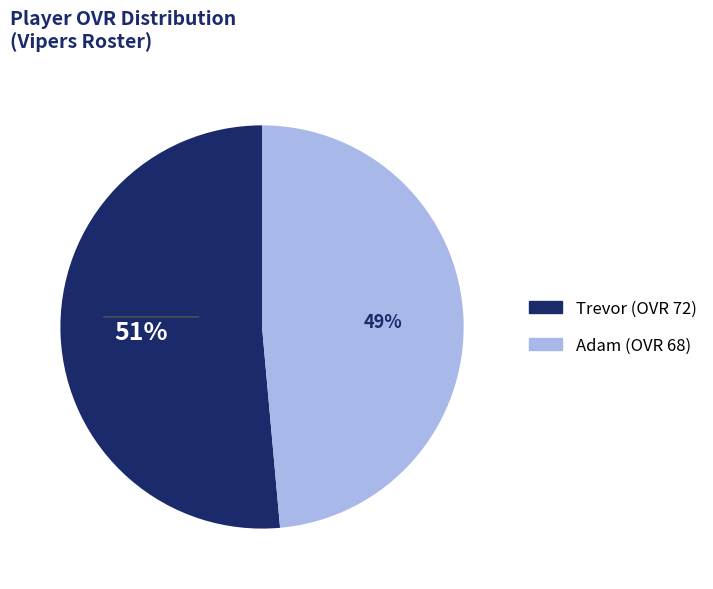

How many slices are in this pie chart?

2